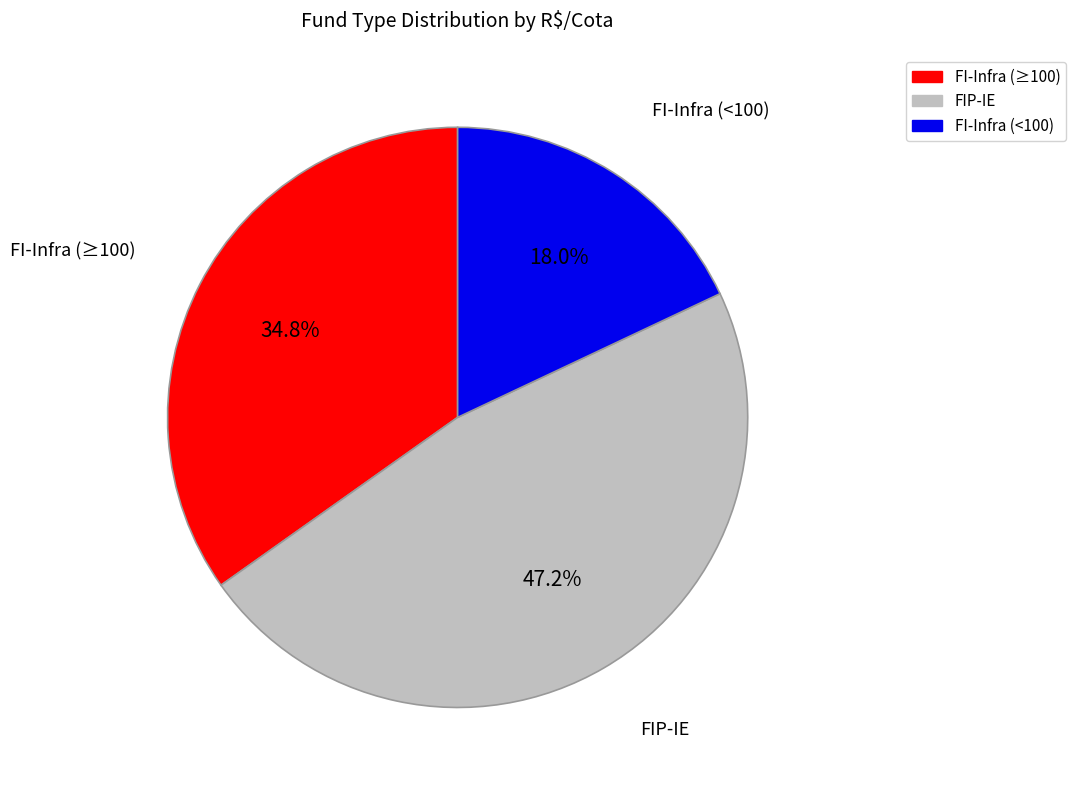

Is there any slice that represents more than half of the pie?

No